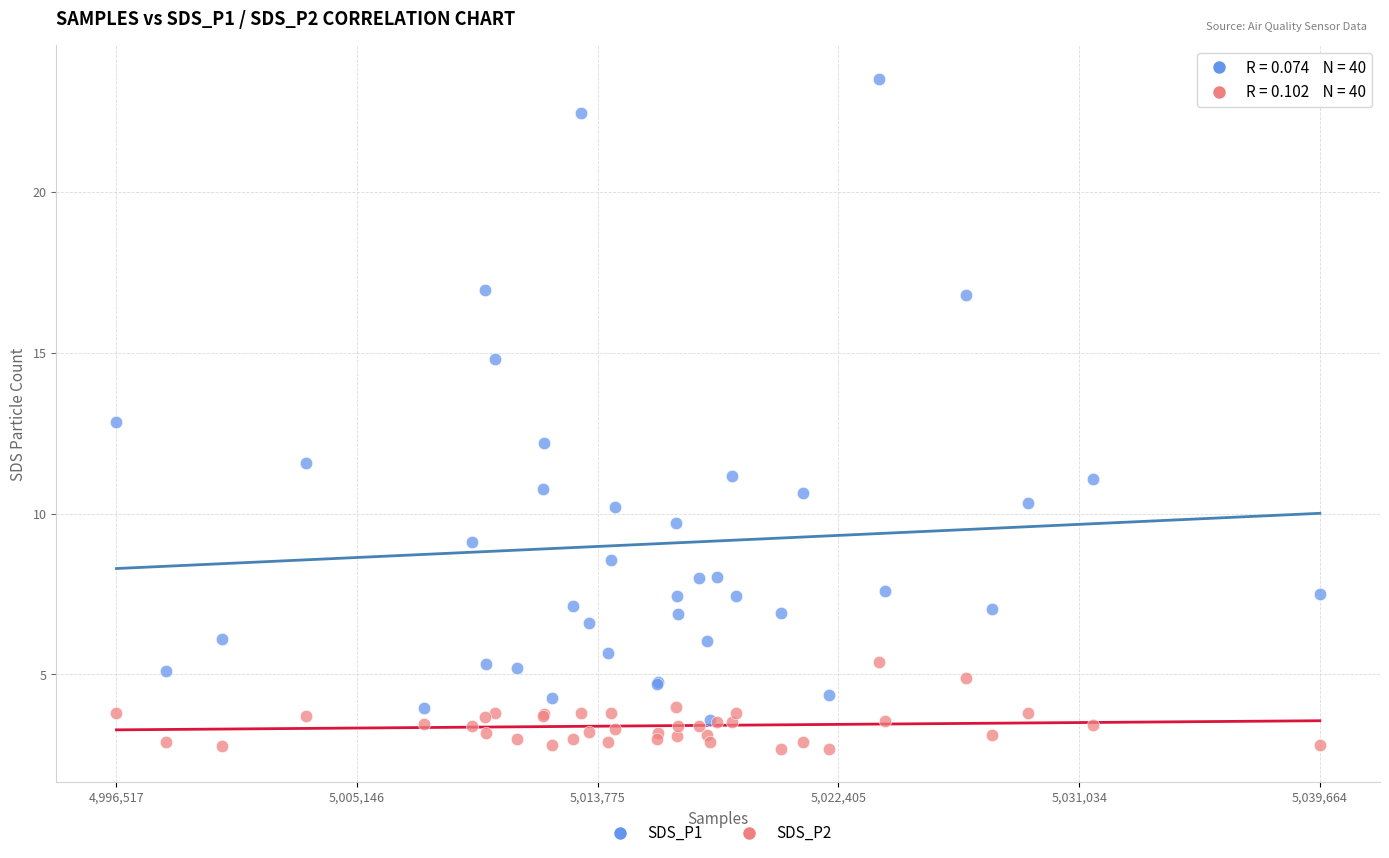

Which series has the widest spread of Y values?

SDS_P1